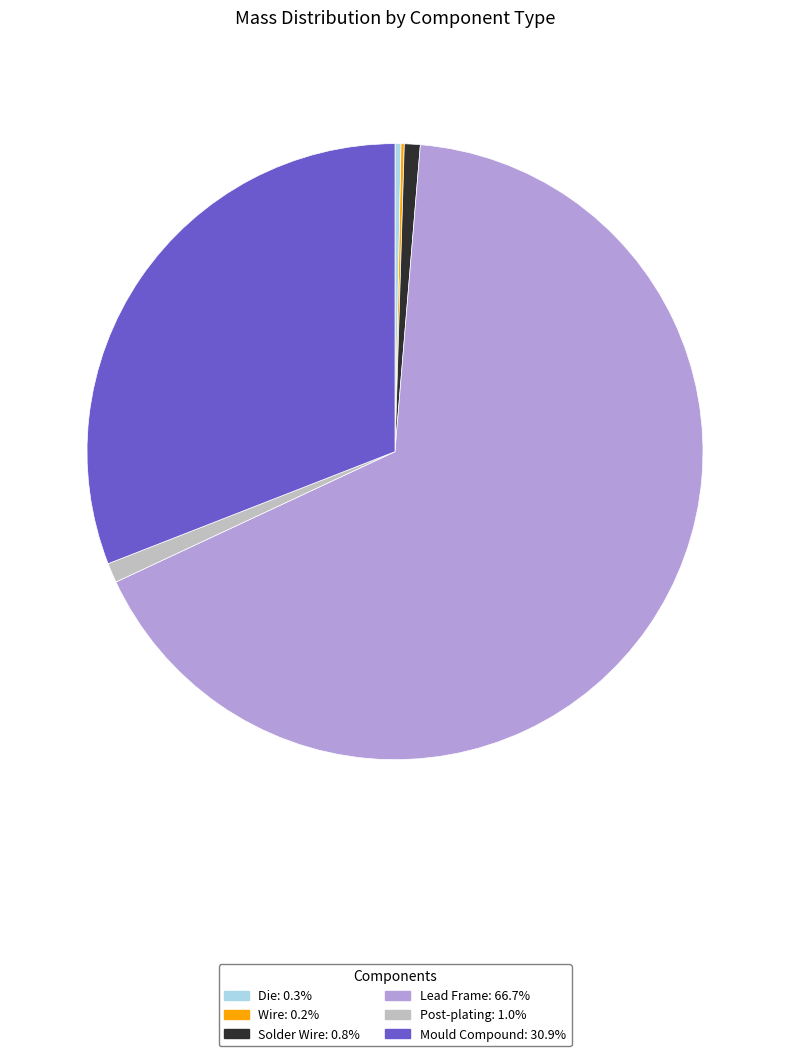

Does any single category account for the majority?

Yes